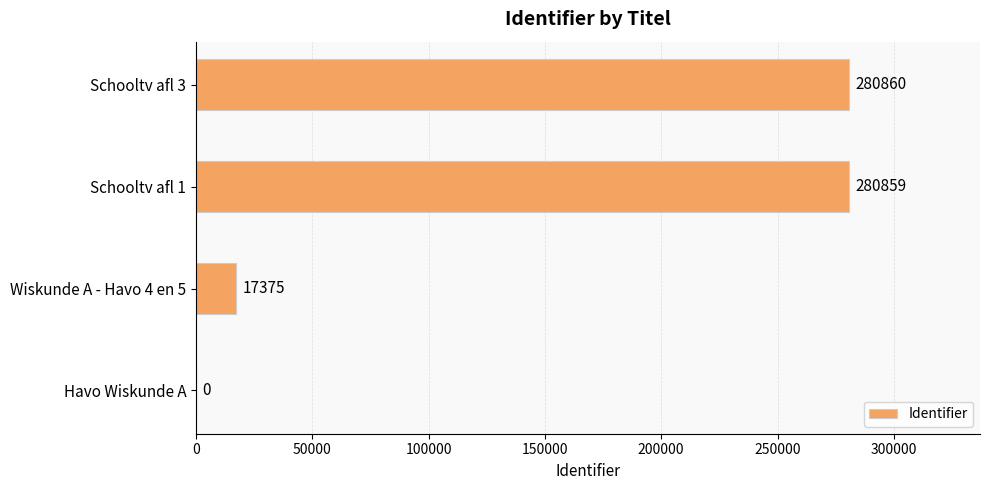

What is the change in value from Havo Wiskunde A to Schooltv afl 3?

+280860